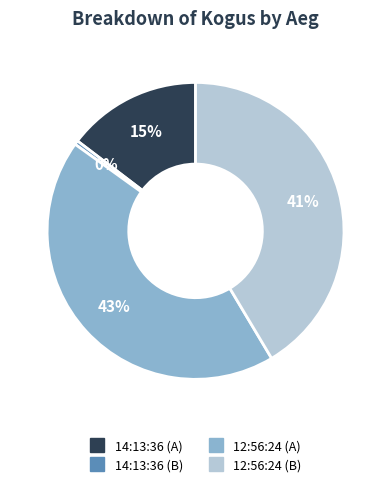

Is there any slice that represents more than half of the pie?

No